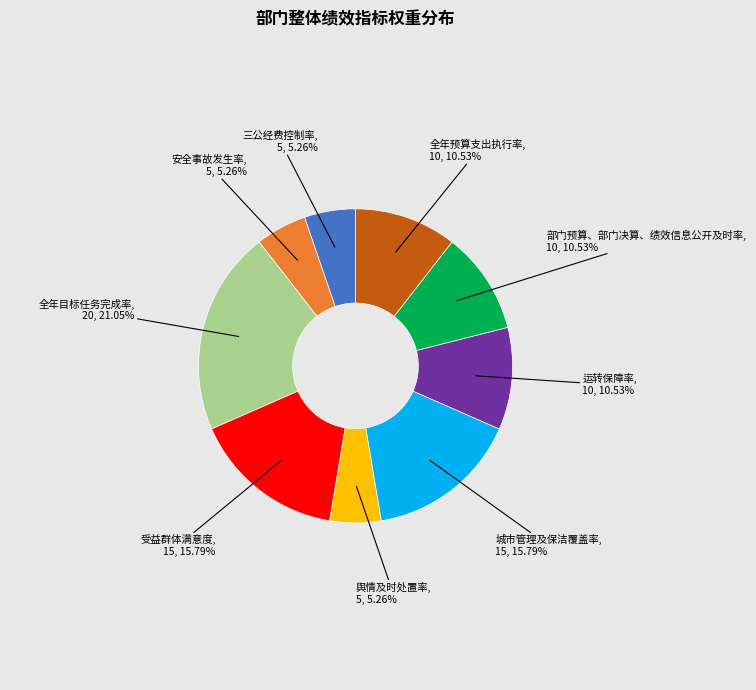

Does any single category account for the majority?

No